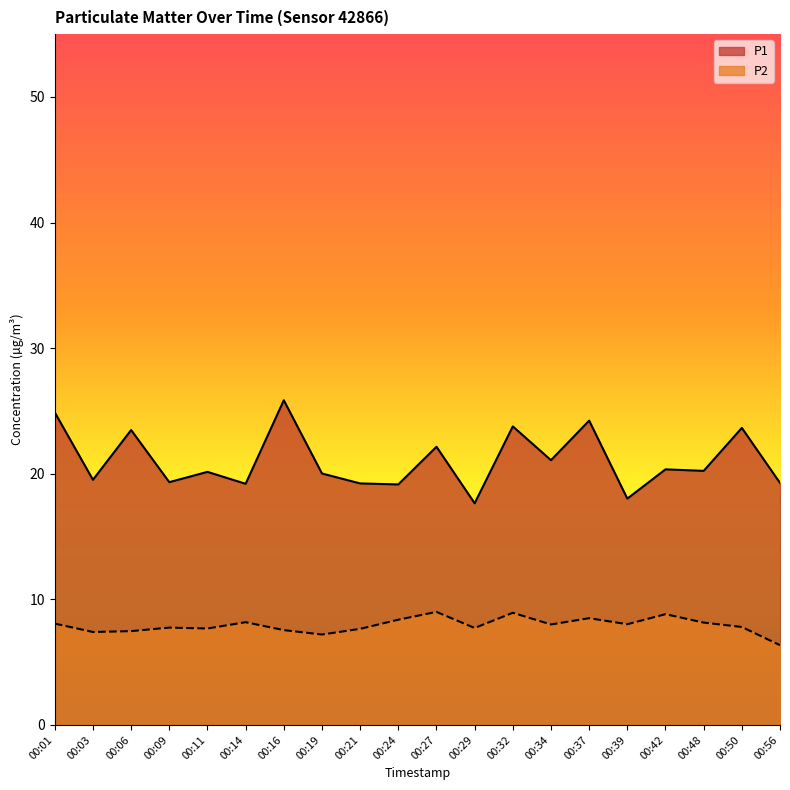

Which category has the lowest value across all series?

00:56